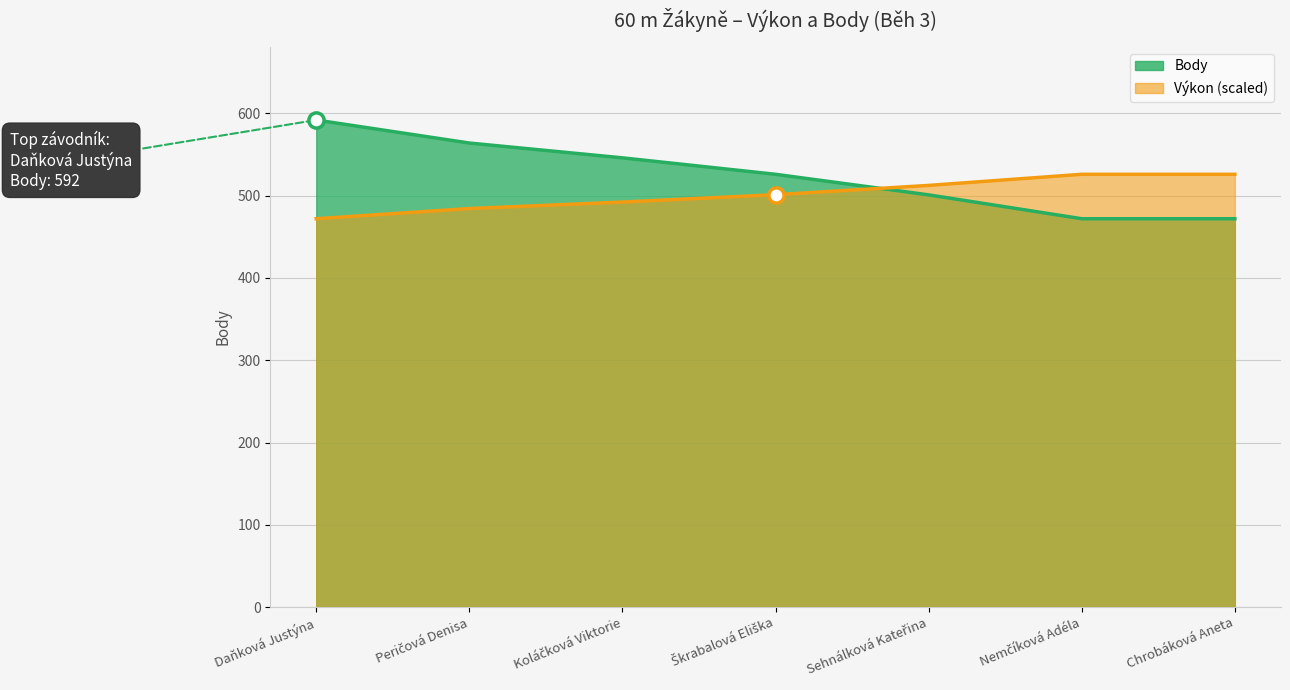

Which series contains the lowest Y value?

Výkon